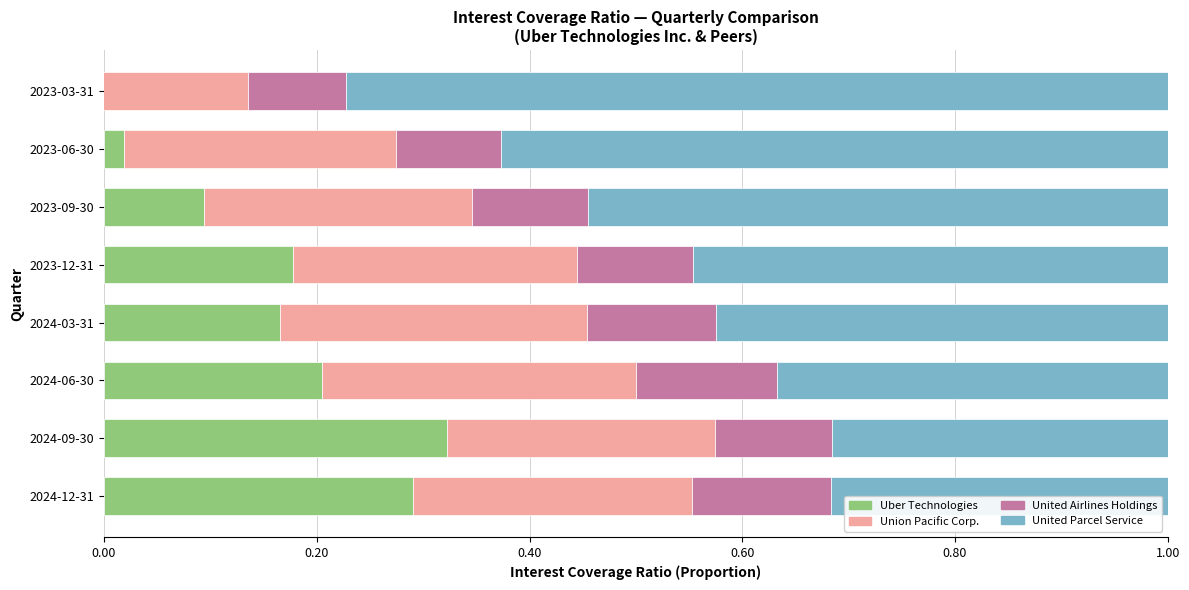

What are all the series names shown in the legend?

Uber Technologies, Union Pacific Corp., United Airlines Holdings, United Parcel Service